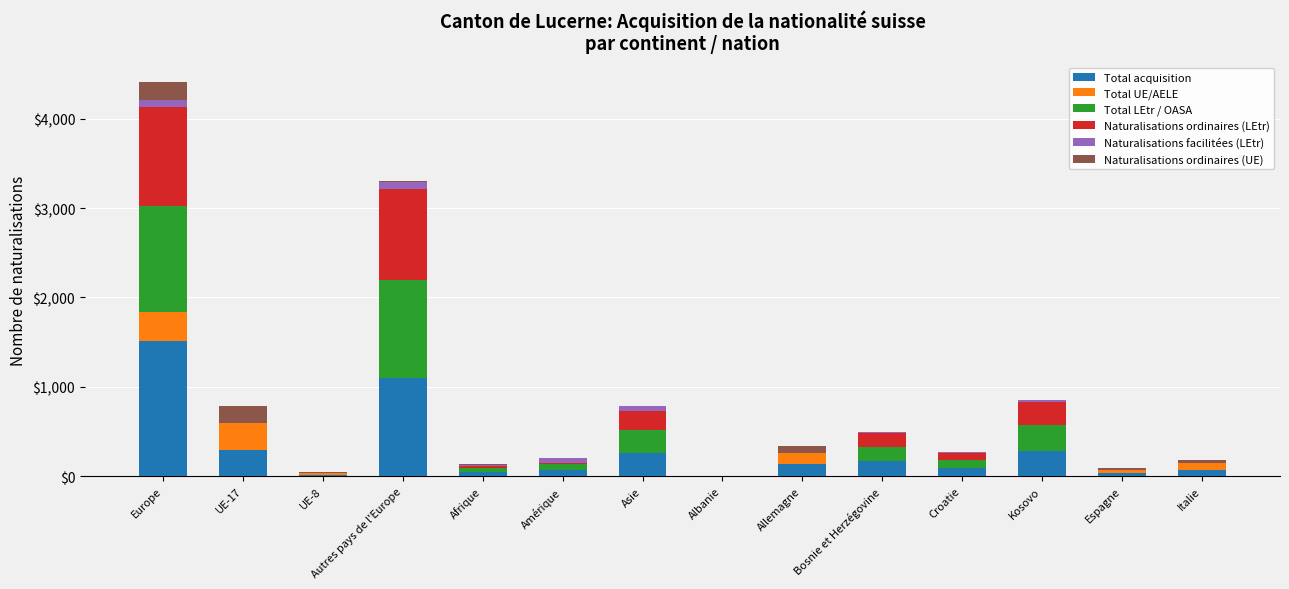

What are all the series names shown in the legend?

Total acquisition, Total UE/AELE, Total LEtr / OASA, Naturalisations ordinaires (LEtr), Naturalisations facilitées (LEtr), Naturalisations ordinaires (UE)